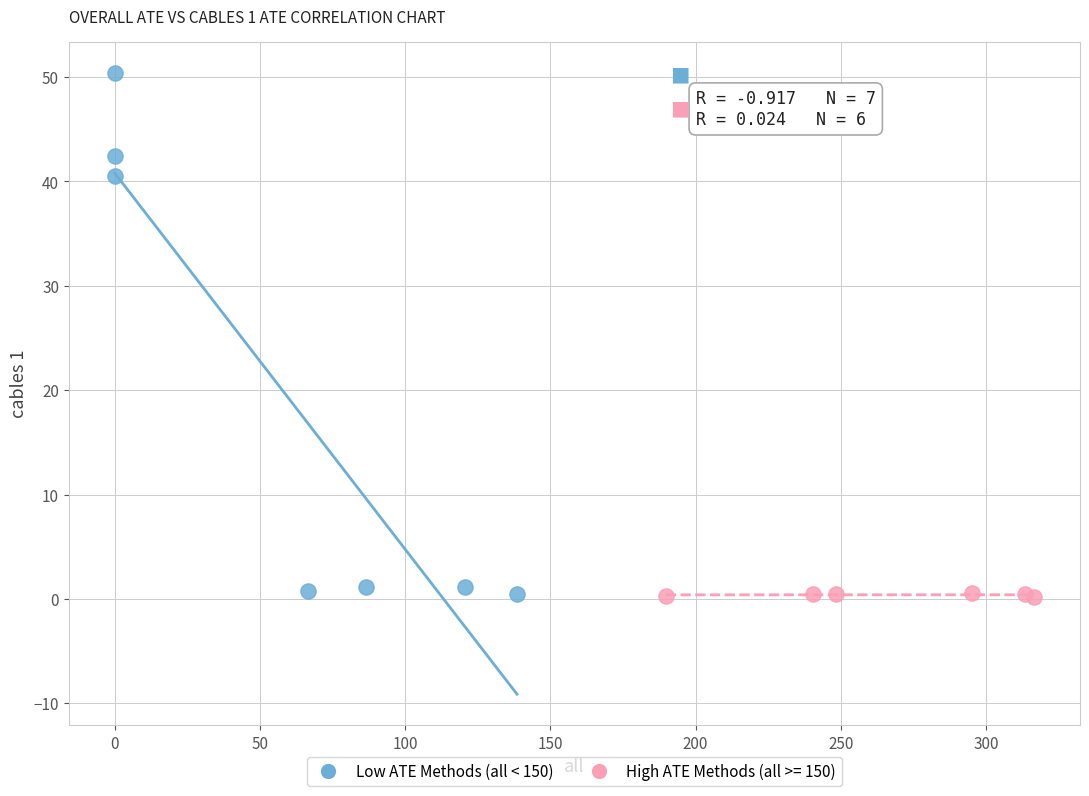

Which series has the largest Y range (max minus min)?

Low ATE Methods (all < 150)